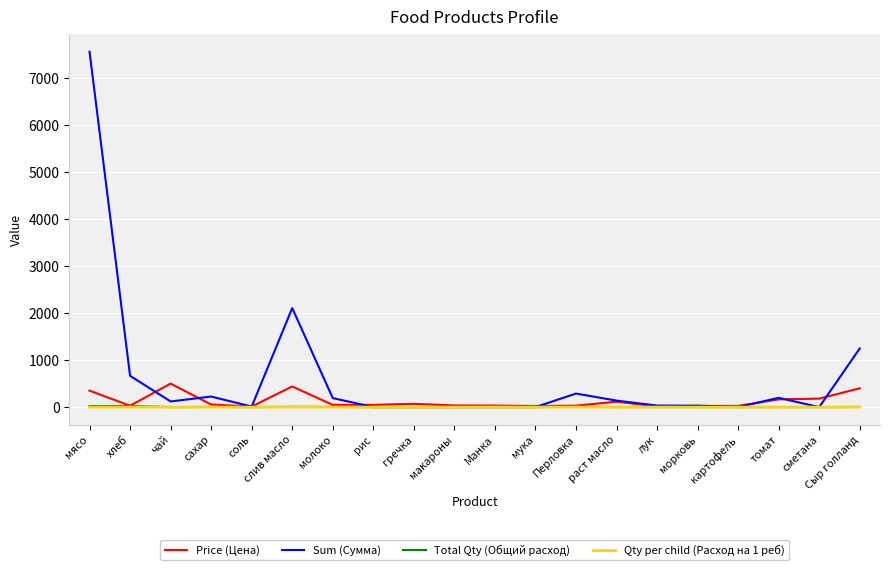

What is the spread (max minus min) of values at мука?

24.0